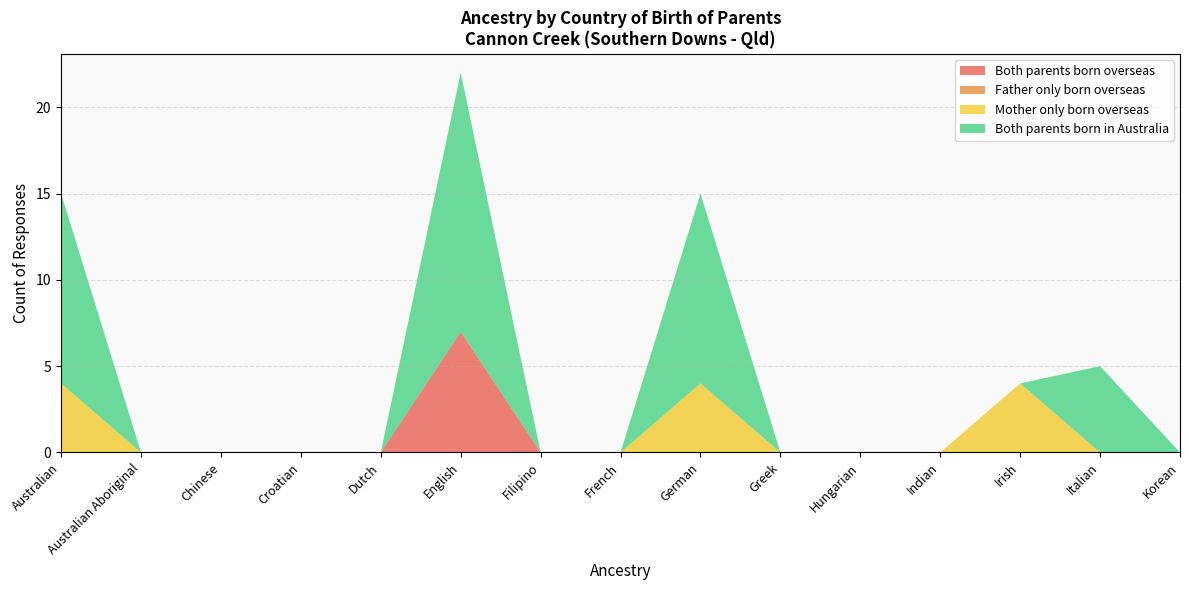

Reading left to right, list all the values displayed in this chart.

Both parents born overseas: Australian=0	Australian Aboriginal=0	Chinese=0	Croatian=0	Dutch=0	English=7	Filipino=0	French=0	German=0	Greek=0	Hungarian=0	Indian=0	Irish=0	Italian=0	Korean=0
Father only born overseas: Australian=0	Australian Aboriginal=0	Chinese=0	Croatian=0	Dutch=0	English=0	Filipino=0	French=0	German=0	Greek=0	Hungarian=0	Indian=0	Irish=0	Italian=0	Korean=0
Mother only born overseas: Australian=4	Australian Aboriginal=0	Chinese=0	Croatian=0	Dutch=0	English=0	Filipino=0	French=0	German=4	Greek=0	Hungarian=0	Indian=0	Irish=4	Italian=0	Korean=0
Both parents born in Australia: Australian=11	Australian Aboriginal=0	Chinese=0	Croatian=0	Dutch=0	English=15	Filipino=0	French=0	German=11	Greek=0	Hungarian=0	Indian=0	Irish=0	Italian=5	Korean=0